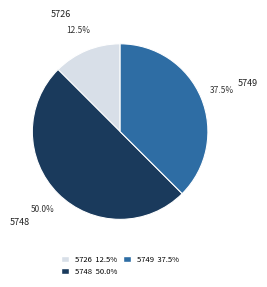

To the nearest percent, what is the average slice percentage?

33%